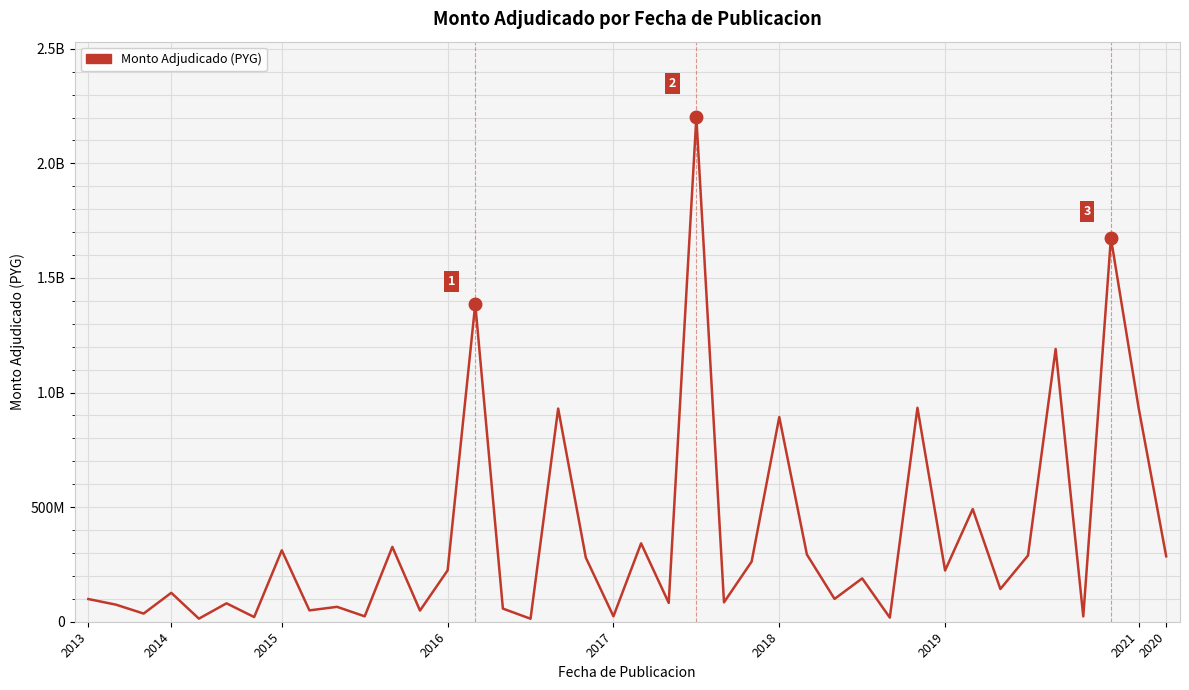

Does the chart display data point markers on the line(s)?

No